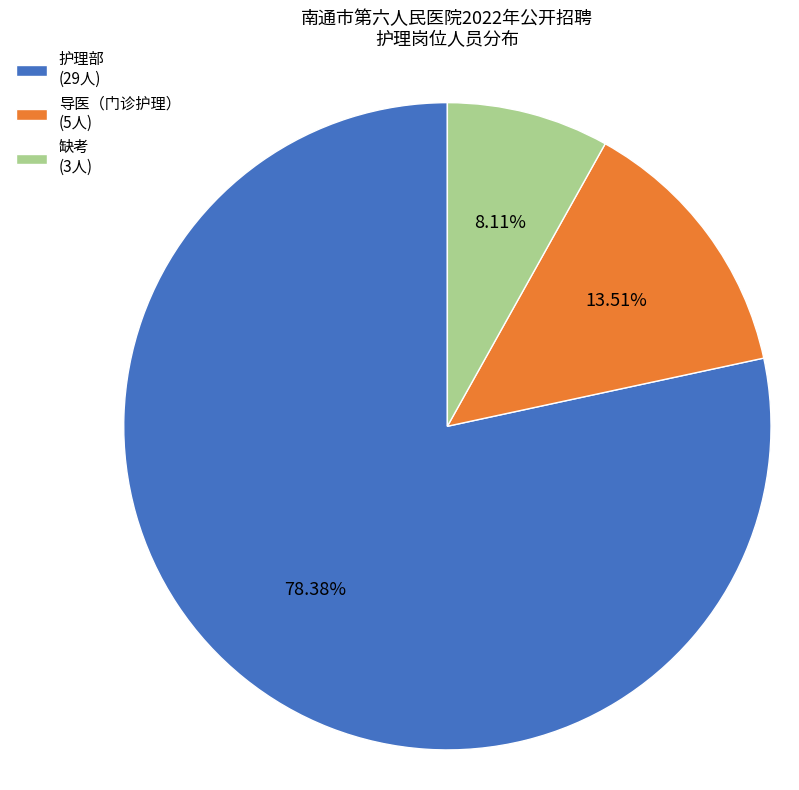

Between 导医（门诊护理） (5人) and 护理部 (29人), which is larger?

护理部 (29人)